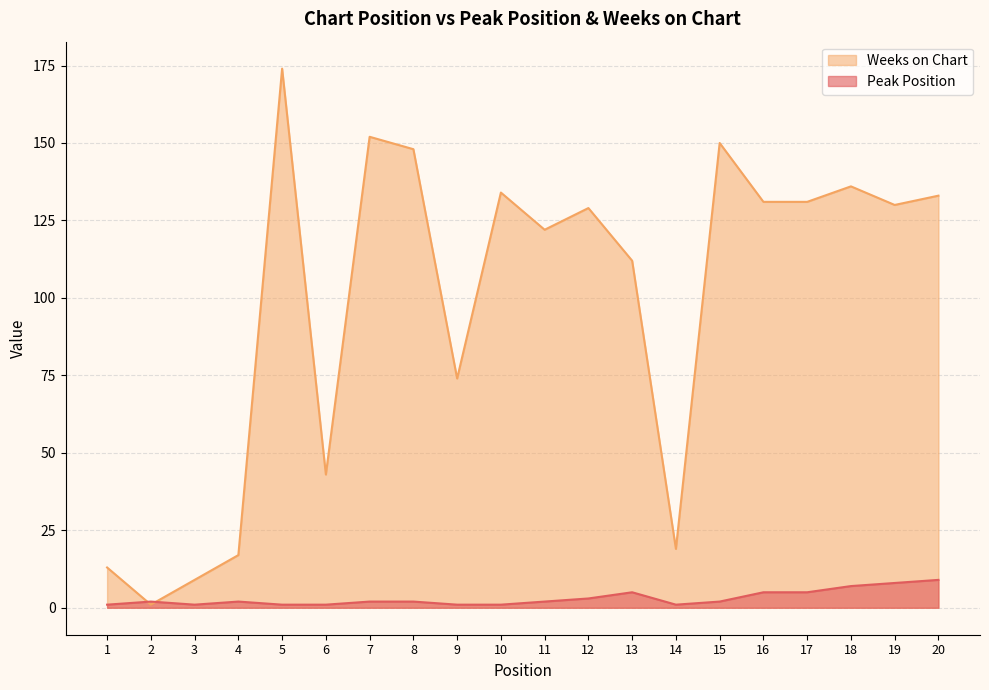

Reading right to left, transcribe all the data shown in this chart.

Peak Position: 20=9	19=8	18=7	17=5	16=5	15=2	14=1	13=5	12=3	11=2	10=1	9=1	8=2	7=2	6=1	5=1	4=2	3=1	2=2	1=1
Weeks on Chart: 20=133	19=130	18=136	17=131	16=131	15=150	14=19	13=112	12=129	11=122	10=134	9=74	8=148	7=152	6=43	5=174	4=17	3=9	2=1	1=13